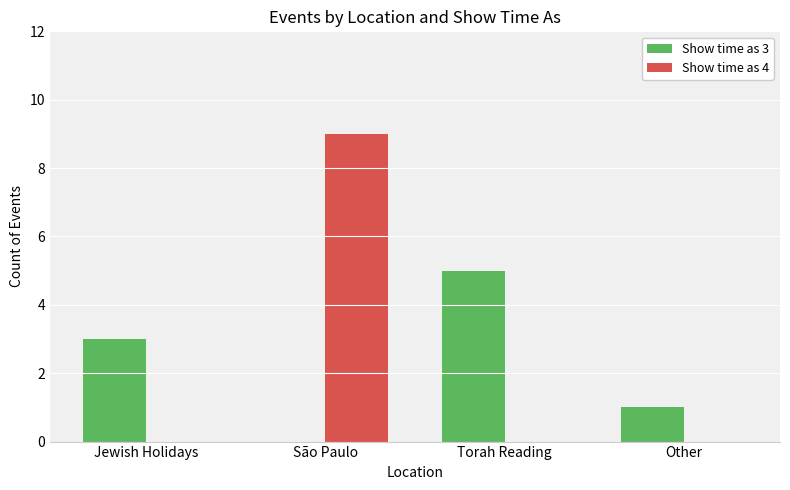

What are all the series names shown in the legend?

Show time as 3, Show time as 4